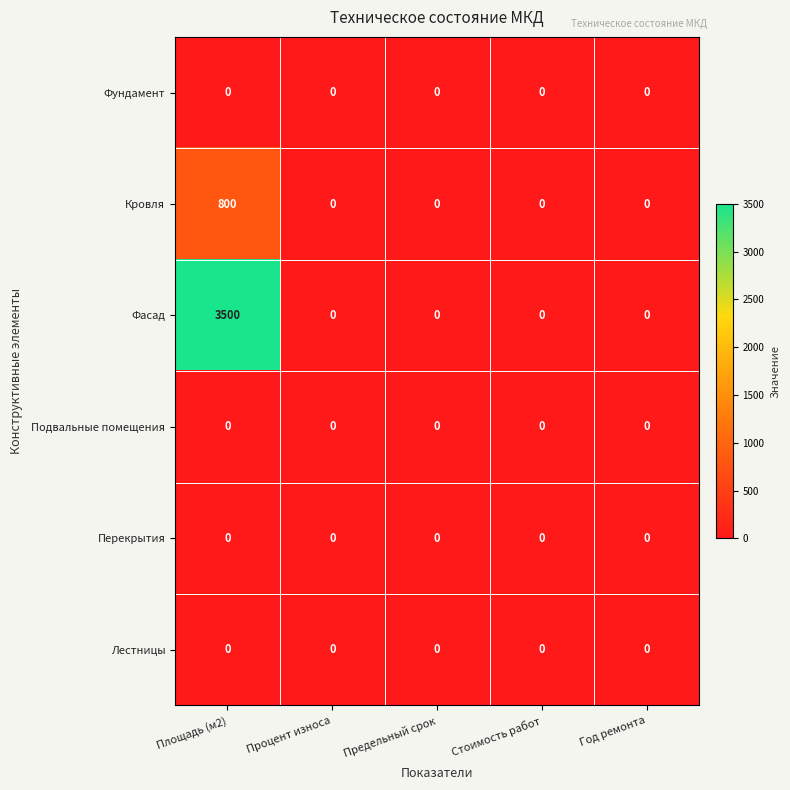

True or false: Подвальные помещения has a value of 0 at Стоимость работ.

True